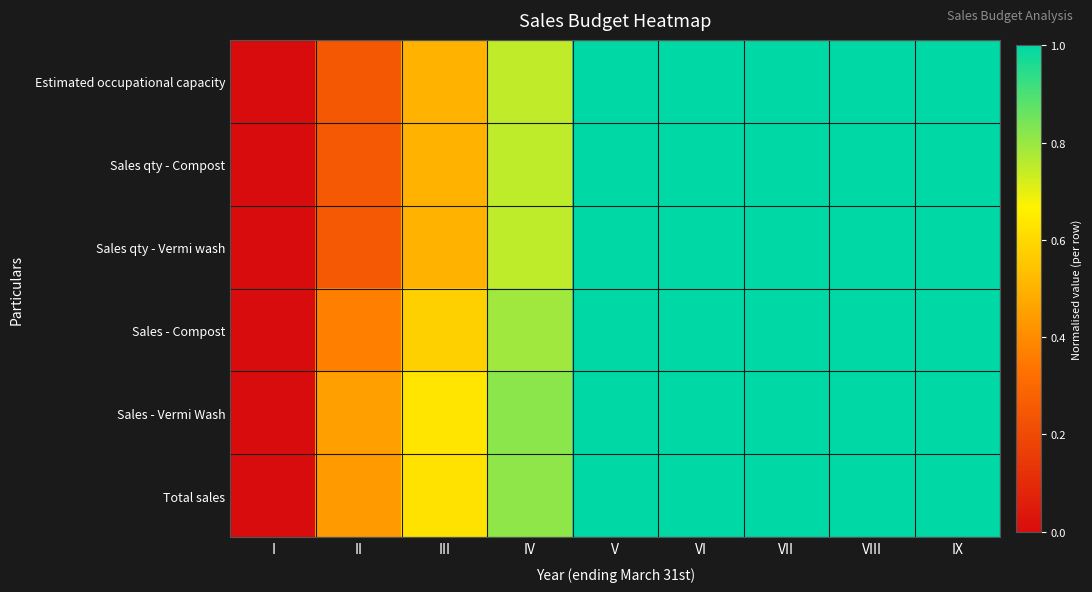

Reading left to right, extract all data points from this chart.

Estimated occupational capacity: I=0.0	II=0.2	III=0.5	IV=0.7	V=1.0	VI=1.0	VII=1.0	VIII=1.0	IX=1.0
Sales qty - Compost: I=0.0	II=0.2	III=0.5	IV=0.8	V=1.0	VI=1.0	VII=1.0	VIII=1.0	IX=1.0
Sales qty - Vermi wash: I=0.0	II=0.2	III=0.5	IV=0.8	V=1.0	VI=1.0	VII=1.0	VIII=1.0	IX=1.0
Sales - Compost: I=0.0	II=0.4	III=0.6	IV=0.8	V=1.0	VI=1.0	VII=1.0	VIII=1.0	IX=1.0
Sales - Vermi Wash: I=0.0	II=0.5	III=0.6	IV=0.8	V=1.0	VI=1.0	VII=1.0	VIII=1.0	IX=1.0
Total sales: I=0.0	II=0.4	III=0.6	IV=0.8	V=1.0	VI=1.0	VII=1.0	VIII=1.0	IX=1.0